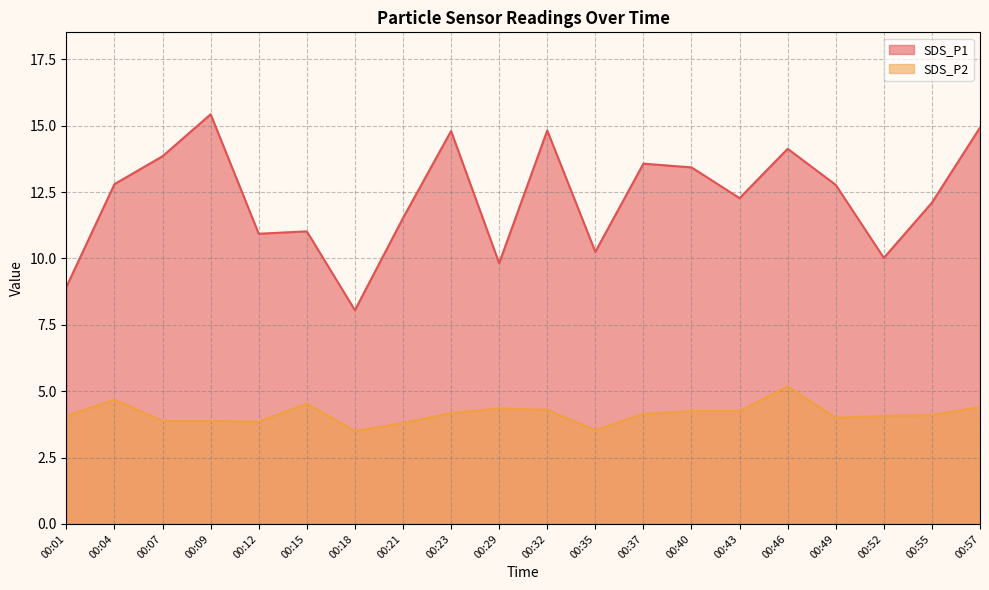

At which label is SDS_P1 closest to 11?

00:15